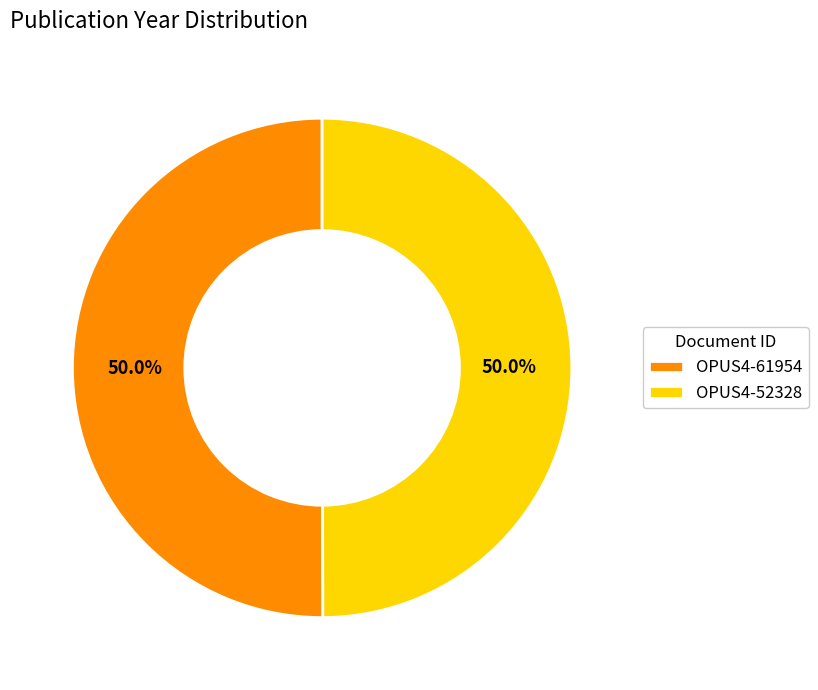

Count the number of slices in the pie.

2